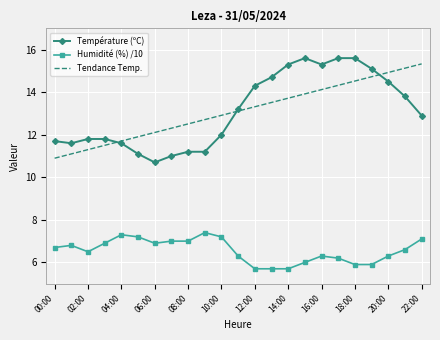

True or false: Tendance Temp. and Humidité (%) /10 cross at least once.

False